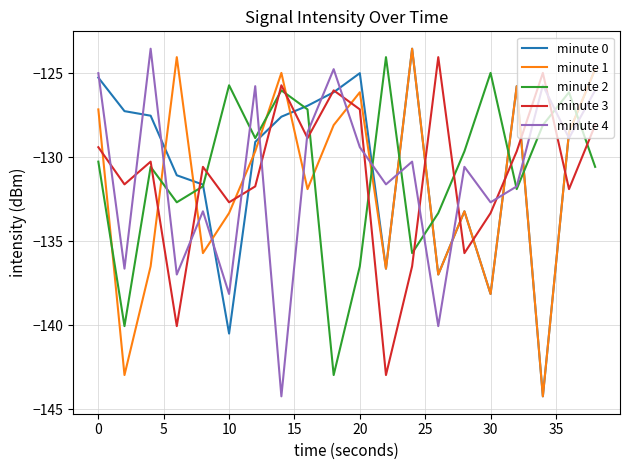

What are all the series names shown in the legend?

minute 0, minute 1, minute 2, minute 3, minute 4